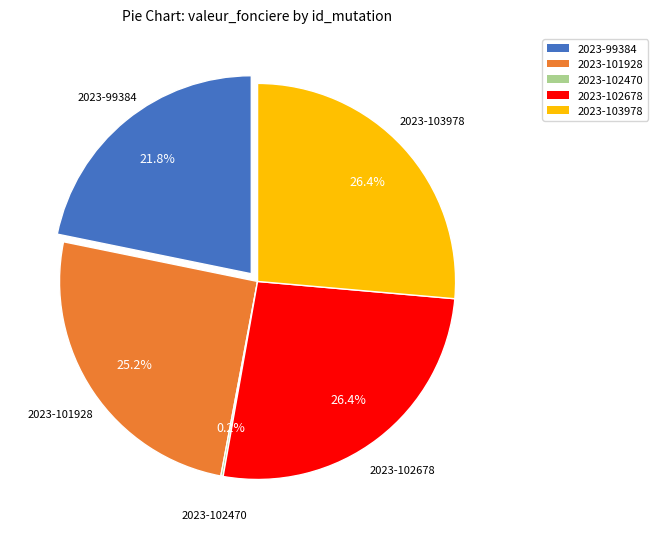

Which slice is the smallest?

2023-102470